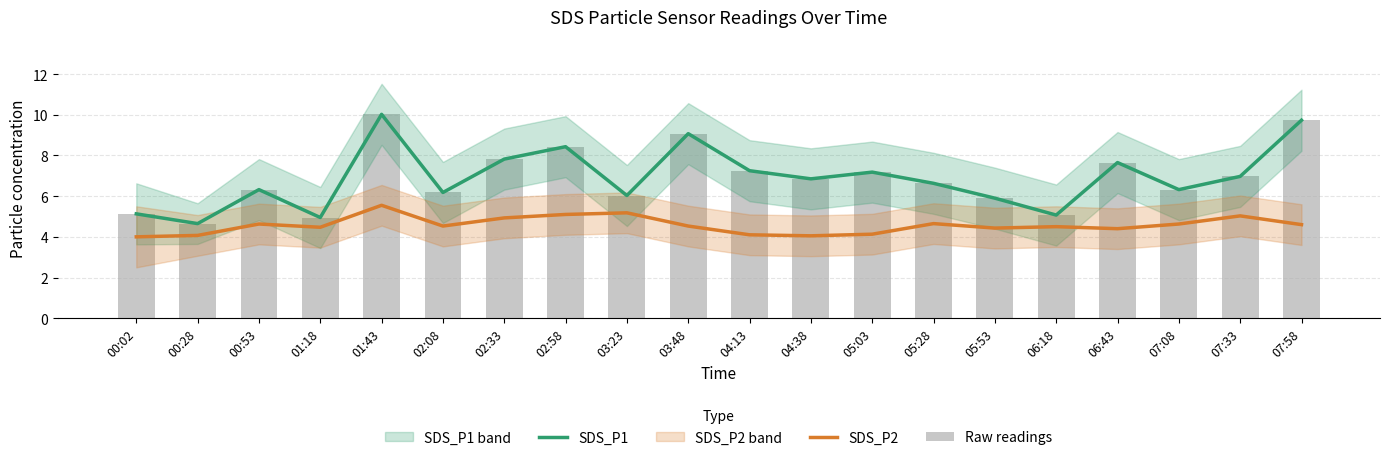

What is the spread (max minus min) of values at 04:13?

3.2